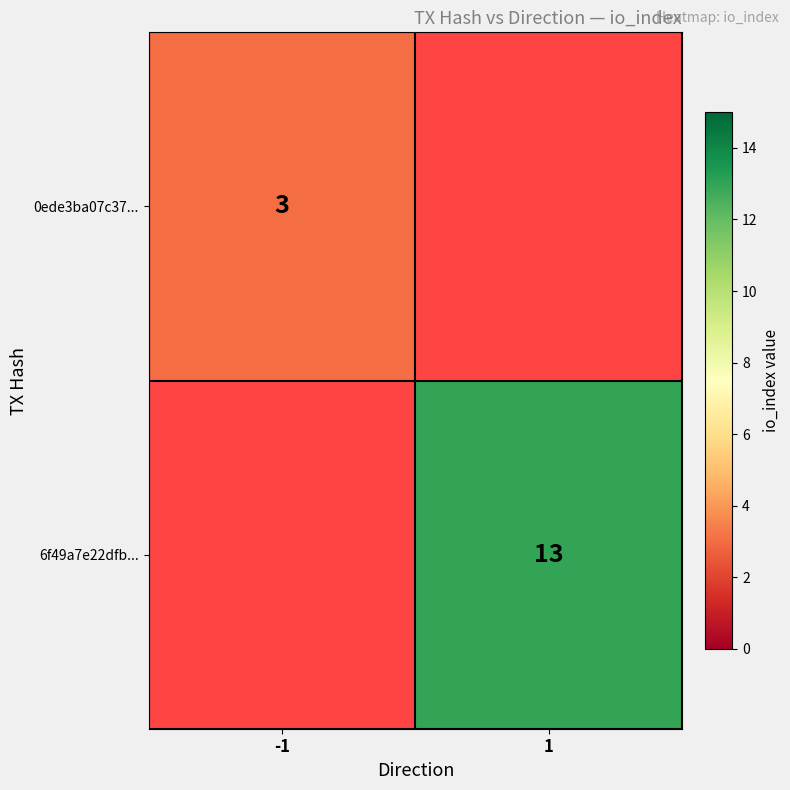

Is it true that 6f49a7e22dfb... equals 22 at 1?

False